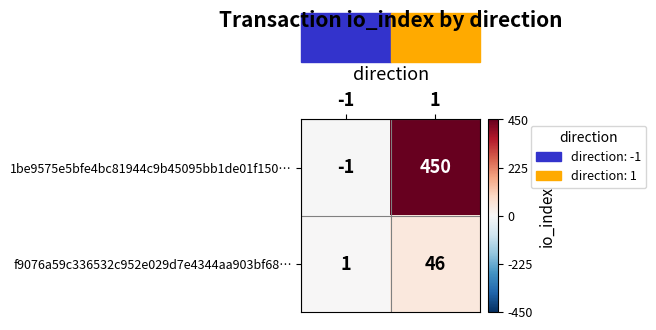

What is the maximum value for 1be9575e5bfe4bc81944c9b45095bb1de01f150…?

450